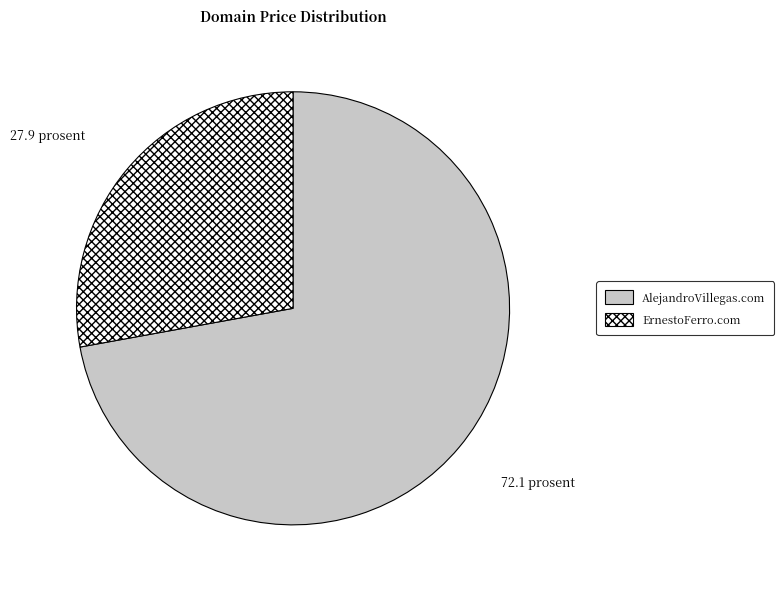

Which slice is the smallest?

ErnestoFerro.com